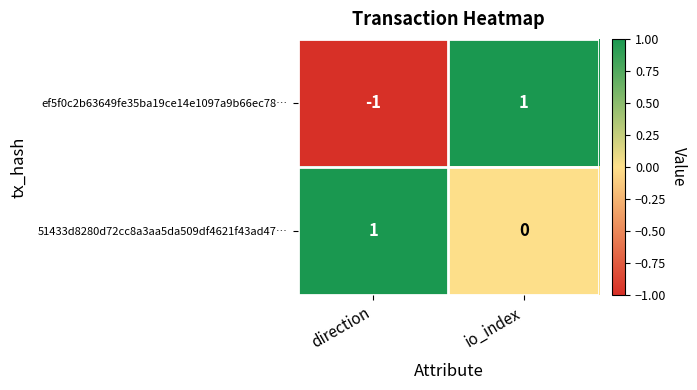

The value of ef5f0c2b63649fe35ba19ce14e1097a9b66ec78… at io_index is 1. True or false?

True